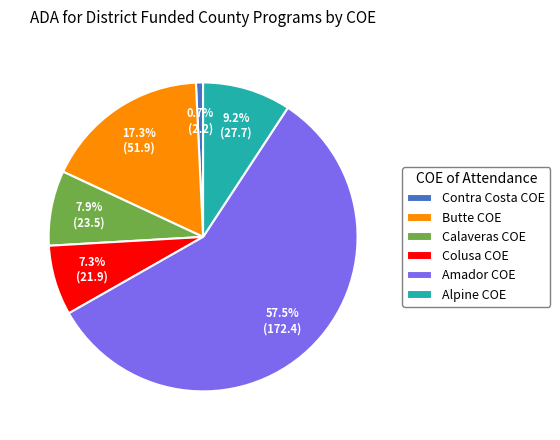

Is the sum of Alpine COE and Contra Costa COE greater than half?

No